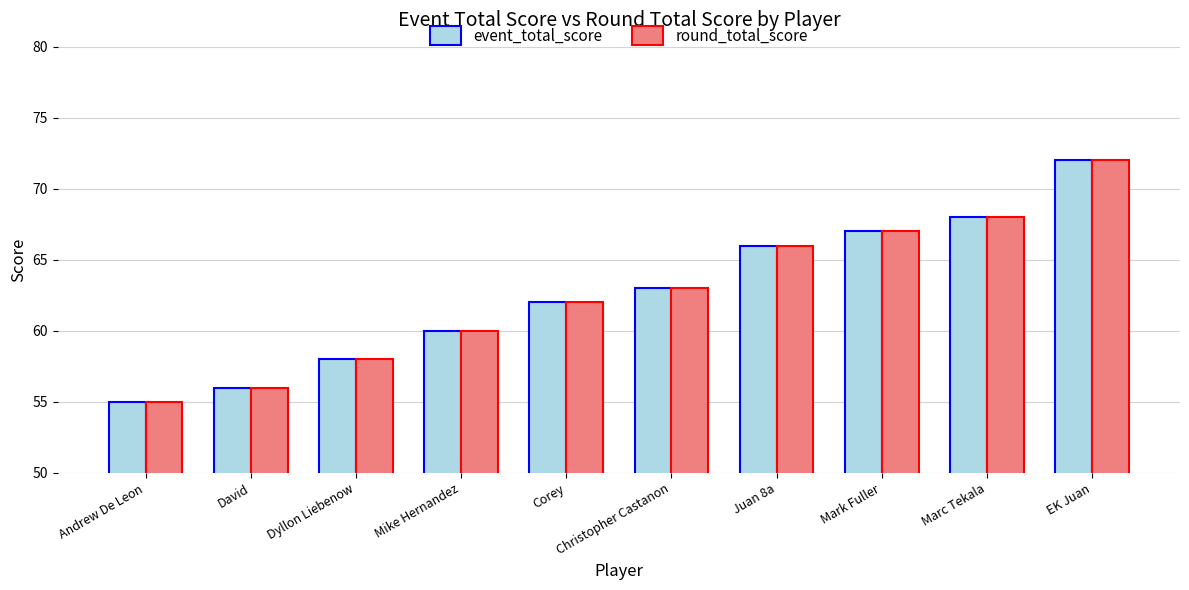

Rank the categories by event_total_score value from highest to lowest.

EK Juan, Marc Tekala, Mark Fuller, Juan 8a, Christopher Castanon, Corey, Mike Hernandez, Dyllon Liebenow, David, Andrew De Leon